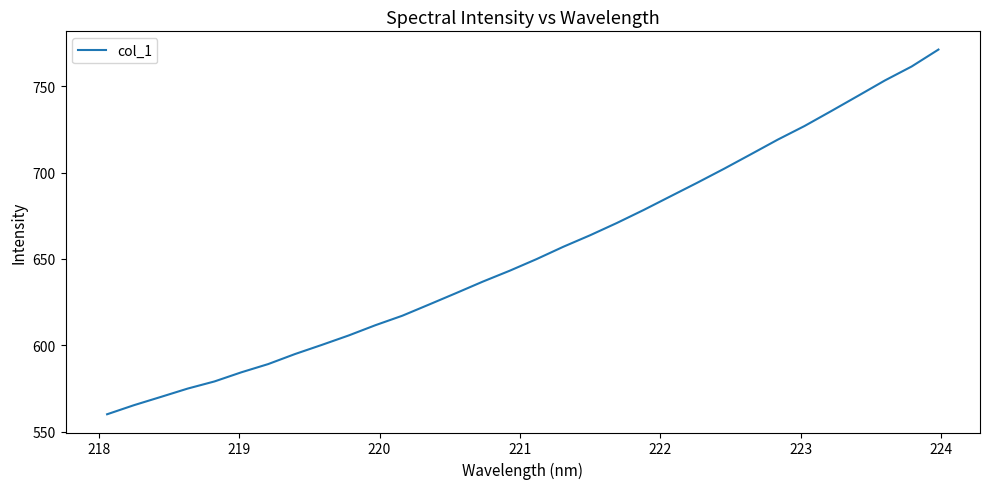

How many distinct data groups are displayed?

1